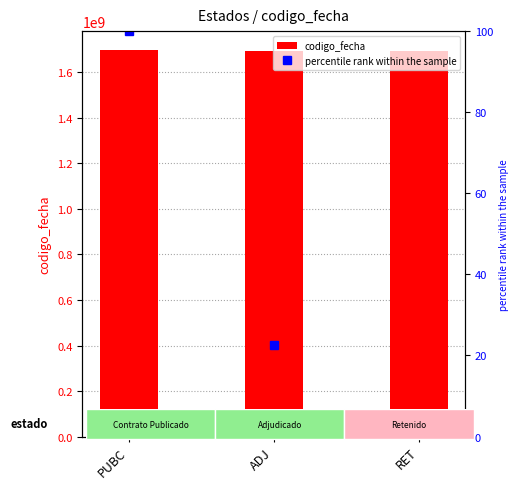

Are the bars grouped side by side (vs. stacked)?

Yes